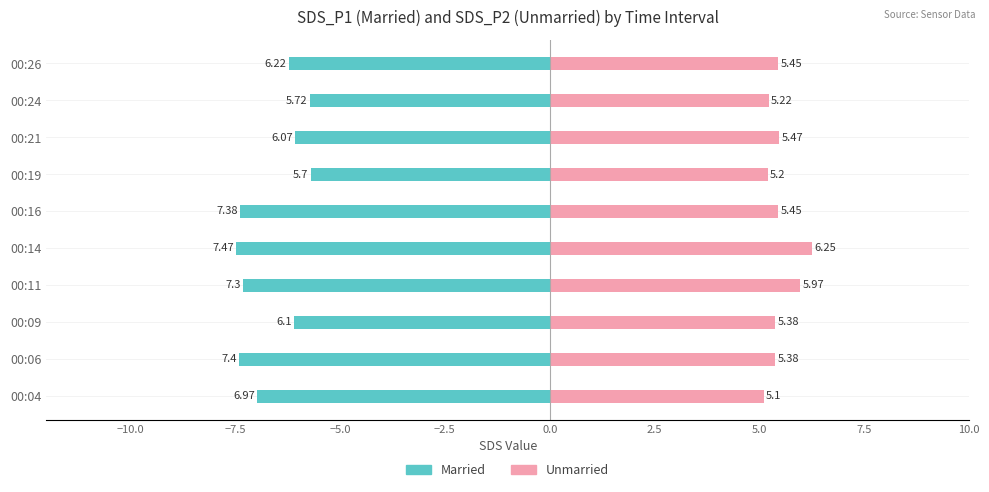

What is the maximum value shown in the chart?

6.2